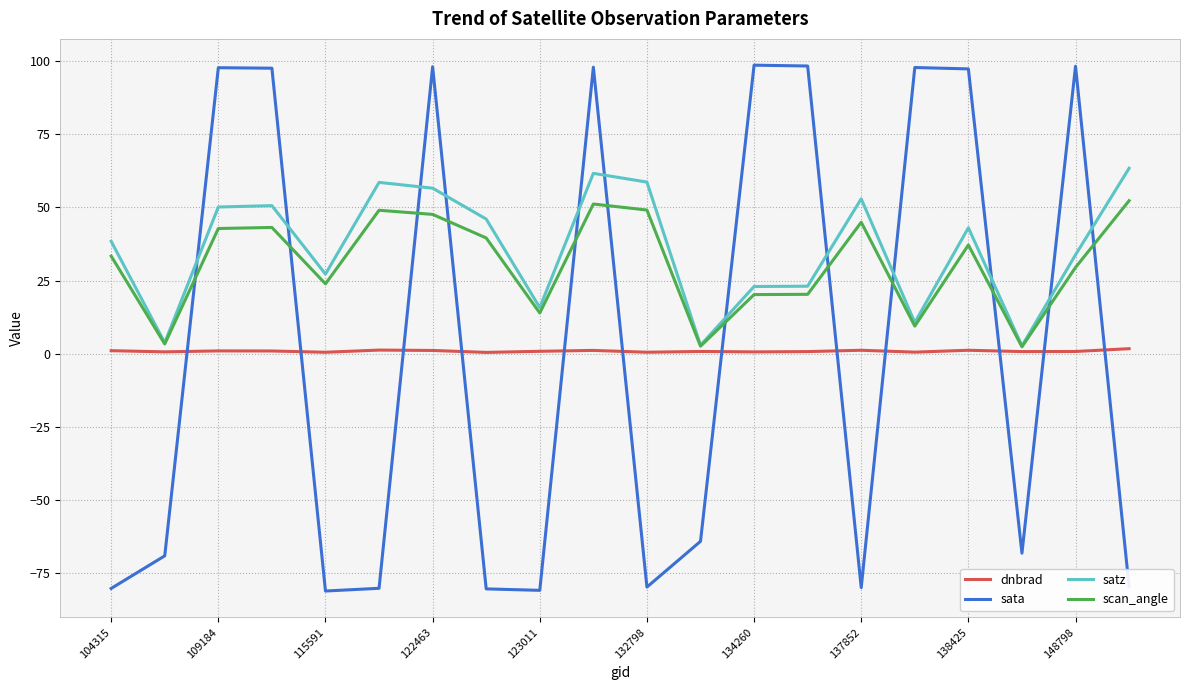

Which series has the largest total across all categories?

satz